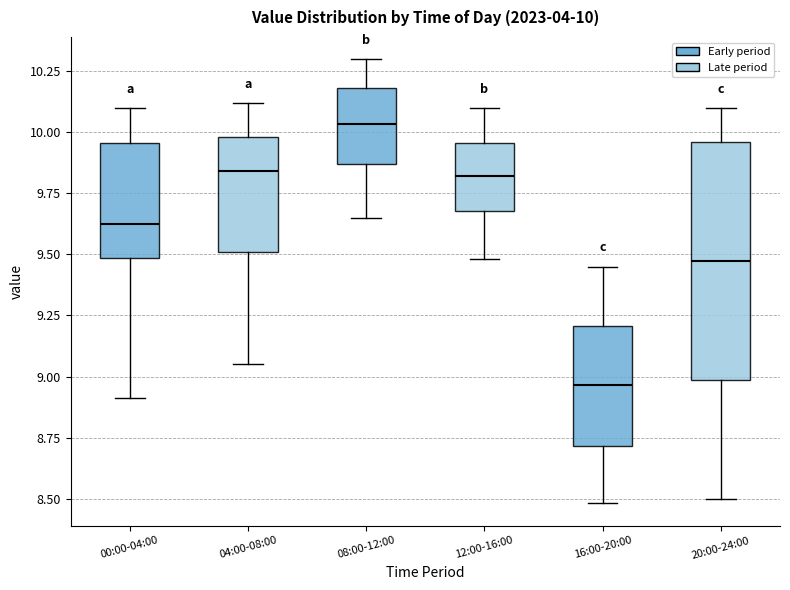

Which box has the highest median line?

08:00-12:00